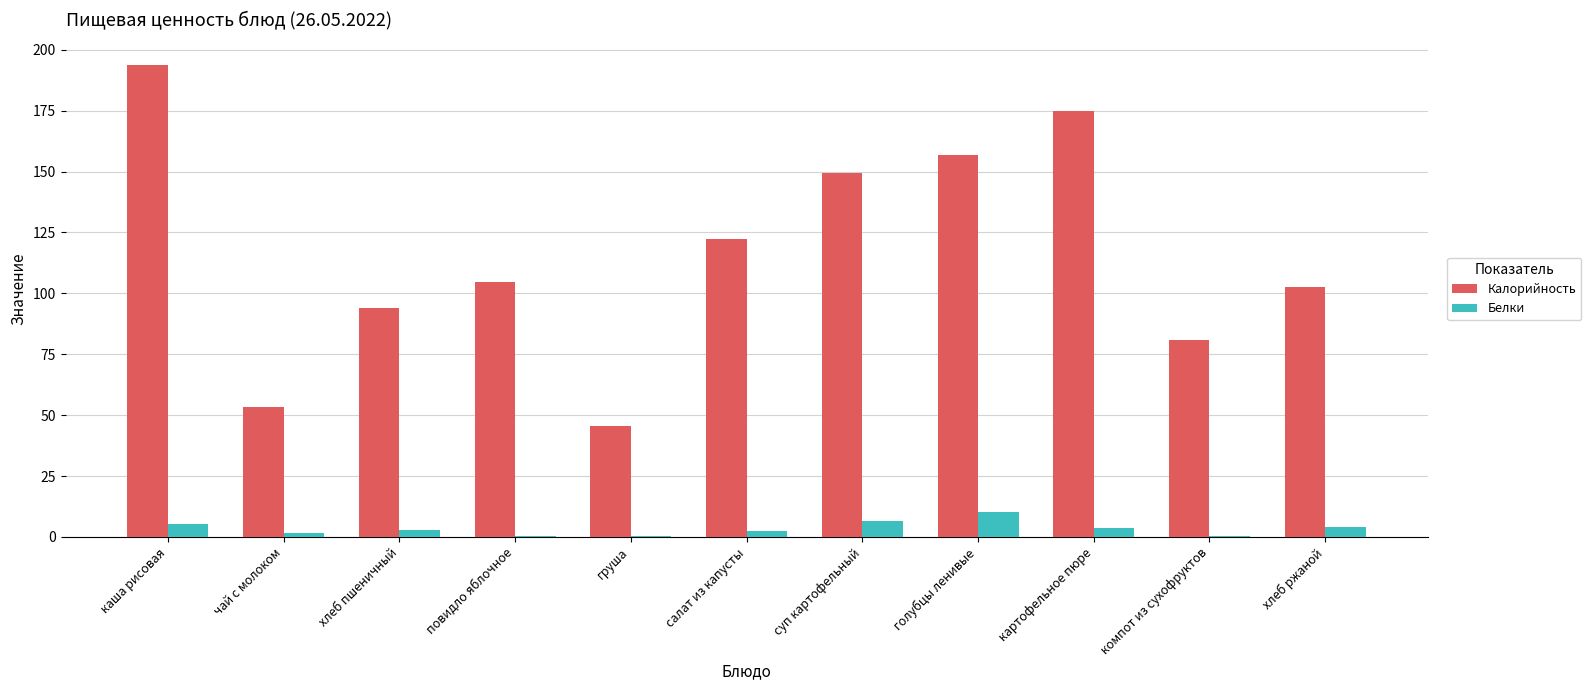

What is the sum of the Калорийность values at повидло яблочное and груша?

150.1